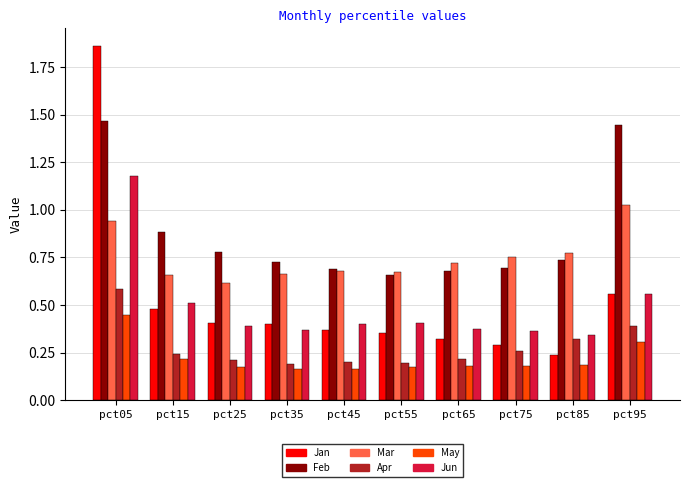

Which category has the highest value across all series?

pct05